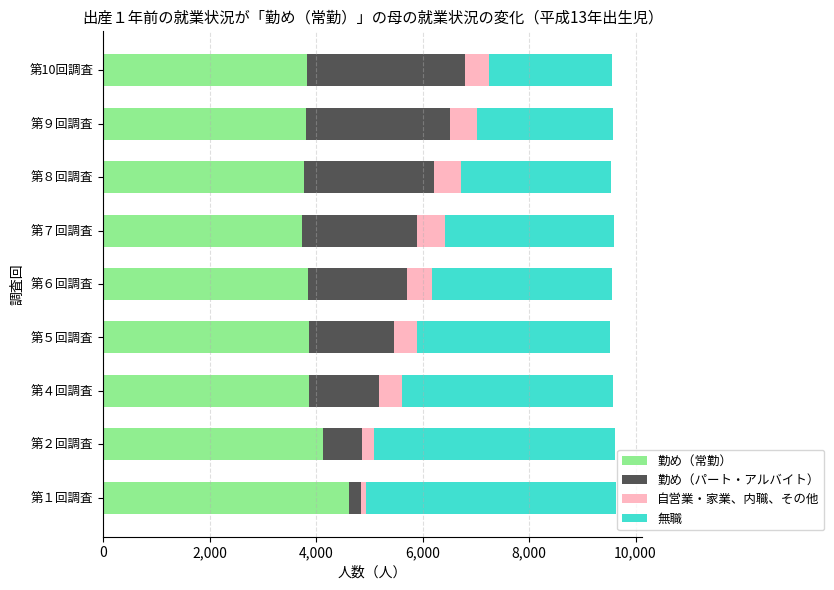

What is the total value across all series at 第９回調査?

9583